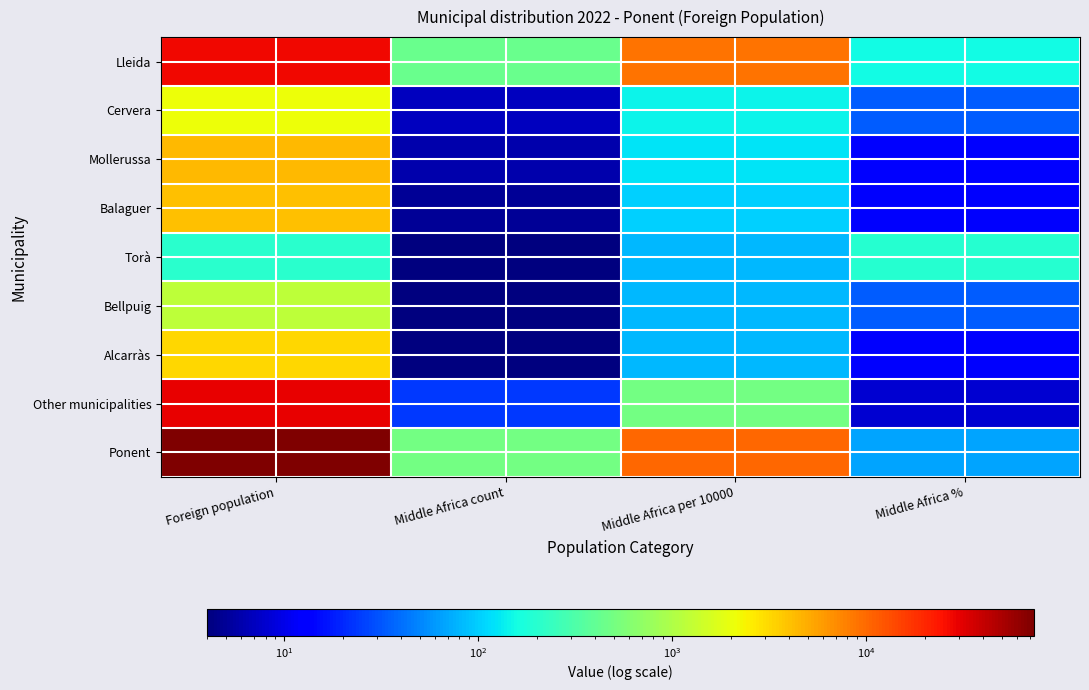

What is the spread (max minus min) of values at Middle Africa %?

191